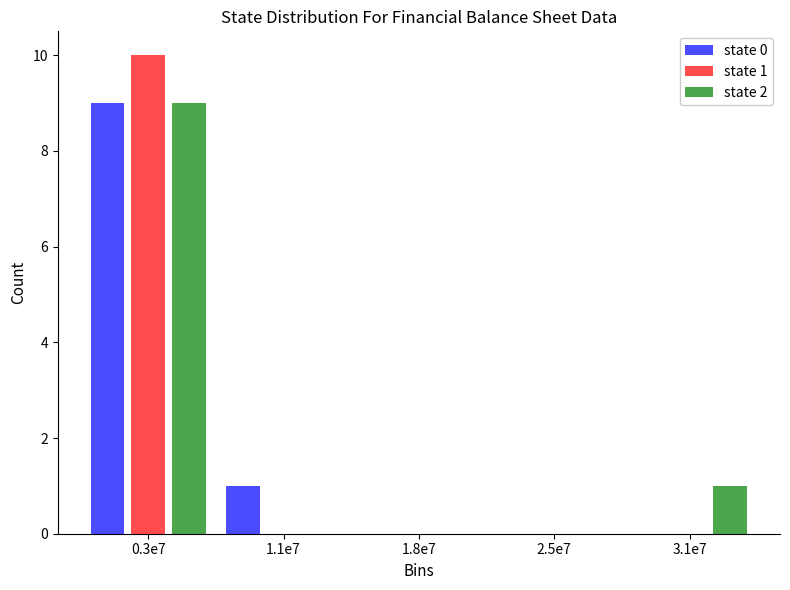

Reading left to right, extract all data points from this chart.

state 0: 0.3e7=9	1.1e7=1	1.8e7=0	2.5e7=0	3.1e7=0
state 1: 0.3e7=10	1.1e7=0	1.8e7=0	2.5e7=0	3.1e7=0
state 2: 0.3e7=9	1.1e7=0	1.8e7=0	2.5e7=0	3.1e7=1